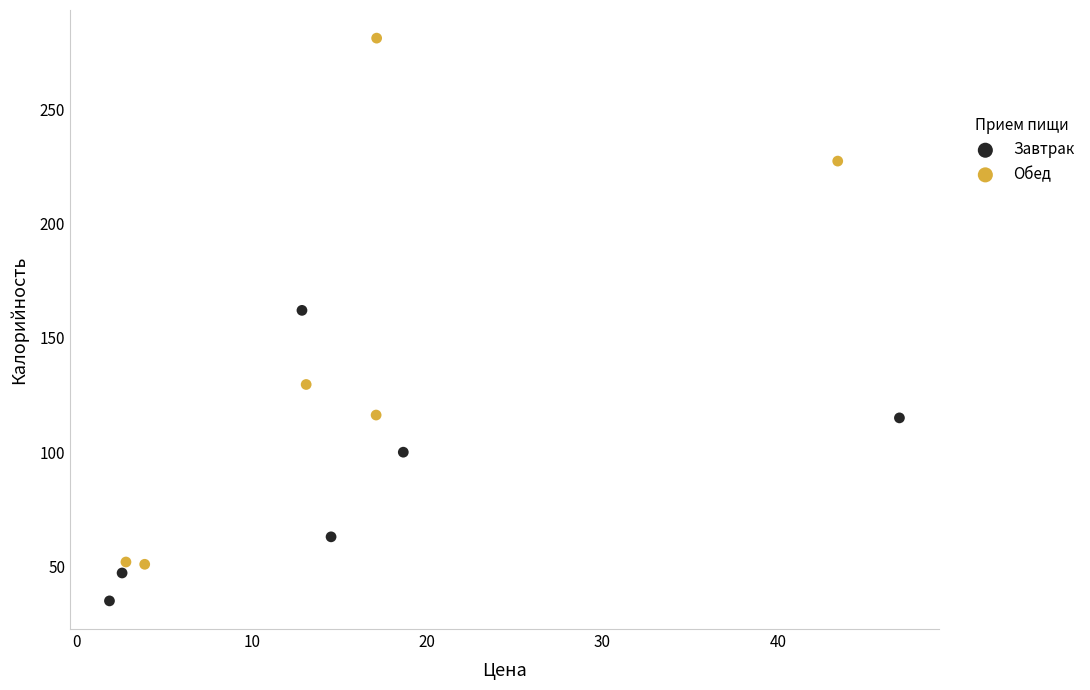

Which series has the largest Y range (max minus min)?

Обед